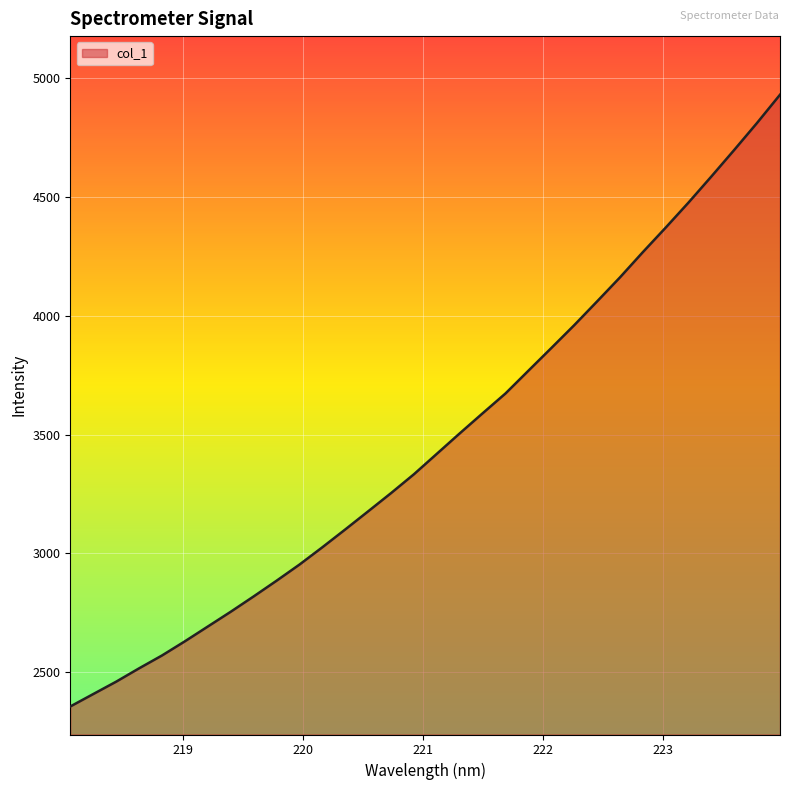

What is the difference between the maximum and minimum values?

2572.3